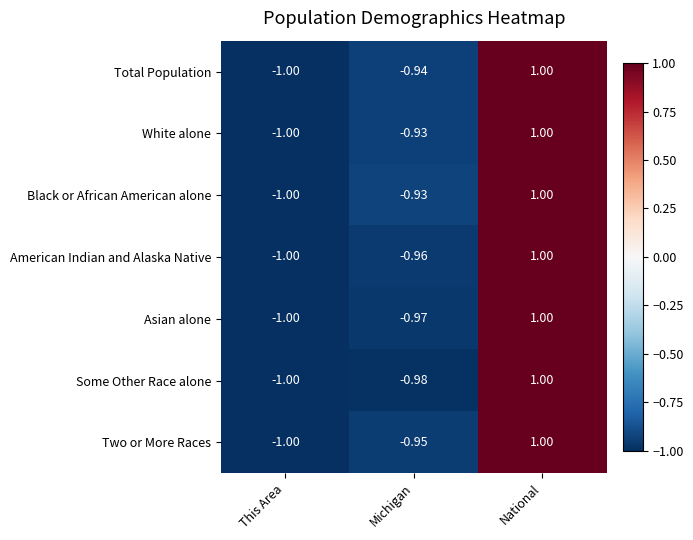

Where does the Total Population series first go above 0?

National